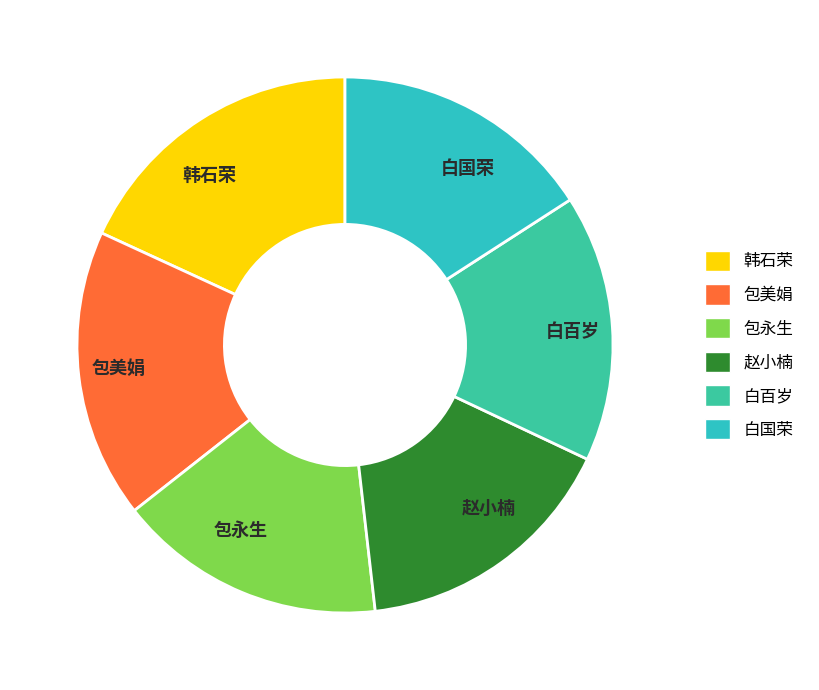

Which category has the biggest portion of the pie?

韩石荣